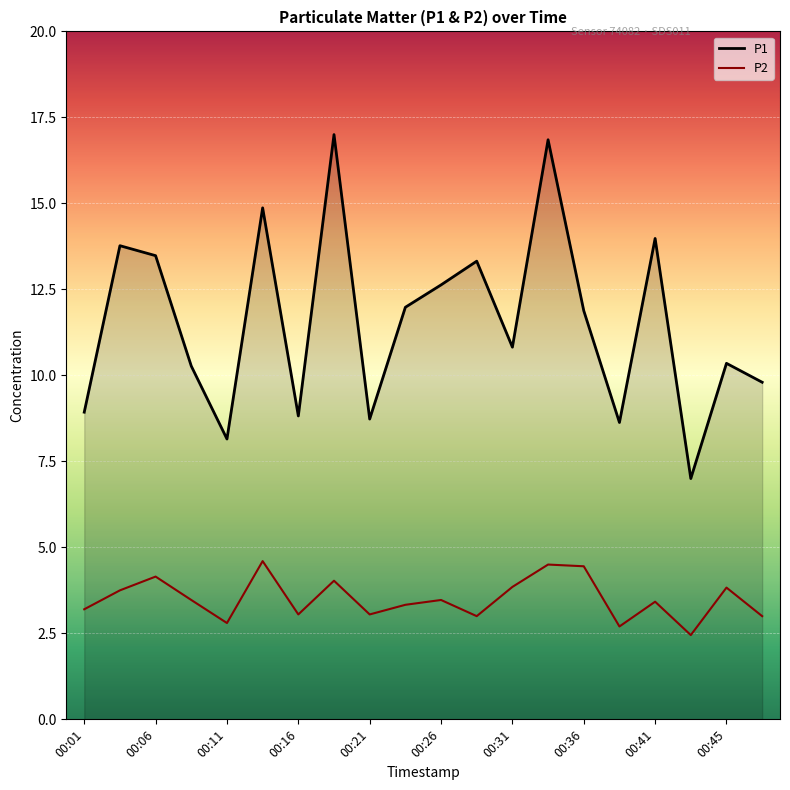

Which series has the widest spread of values?

P1